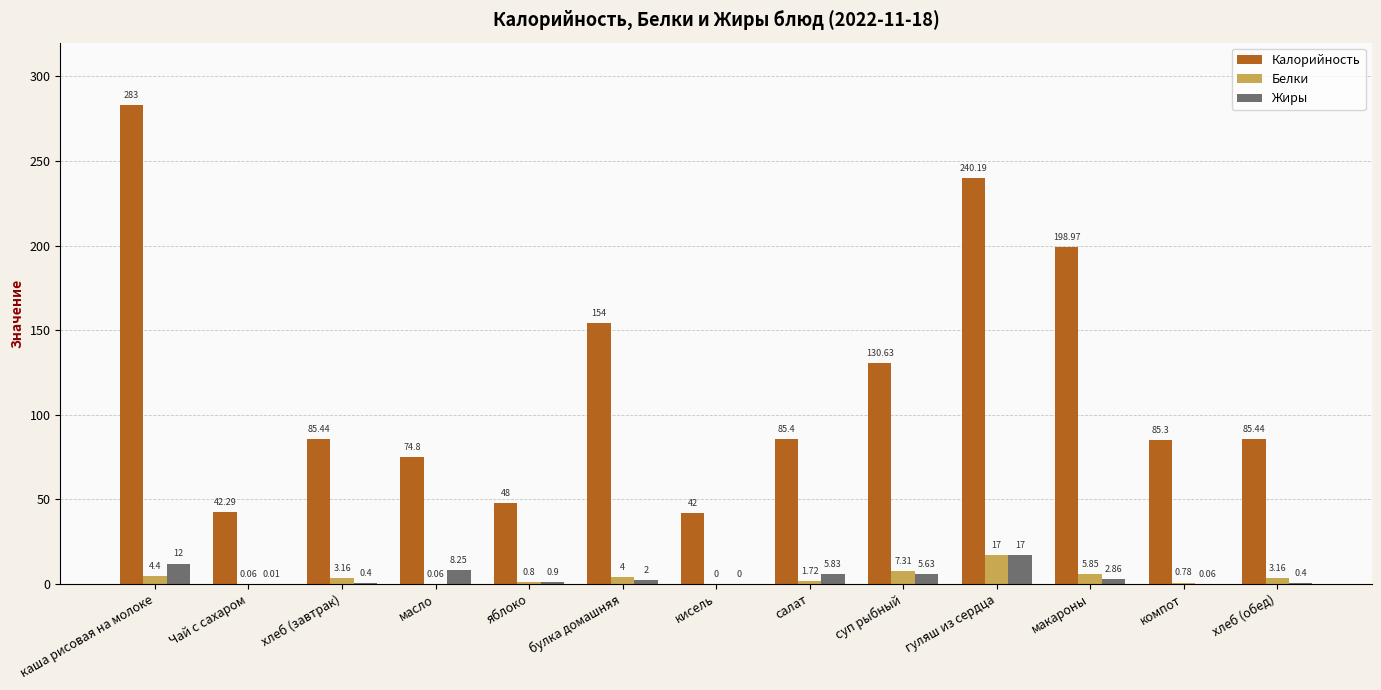

At which label does Калорийность first exceed 85?

каша рисовая на молоке